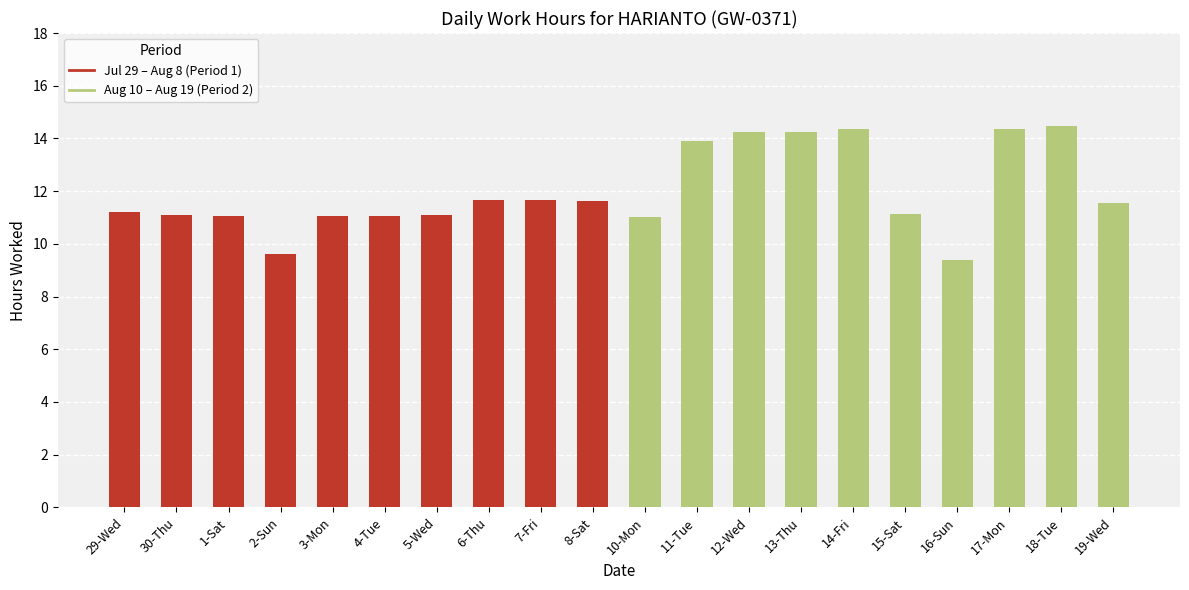

What is the maximum value shown in the chart?

14.5